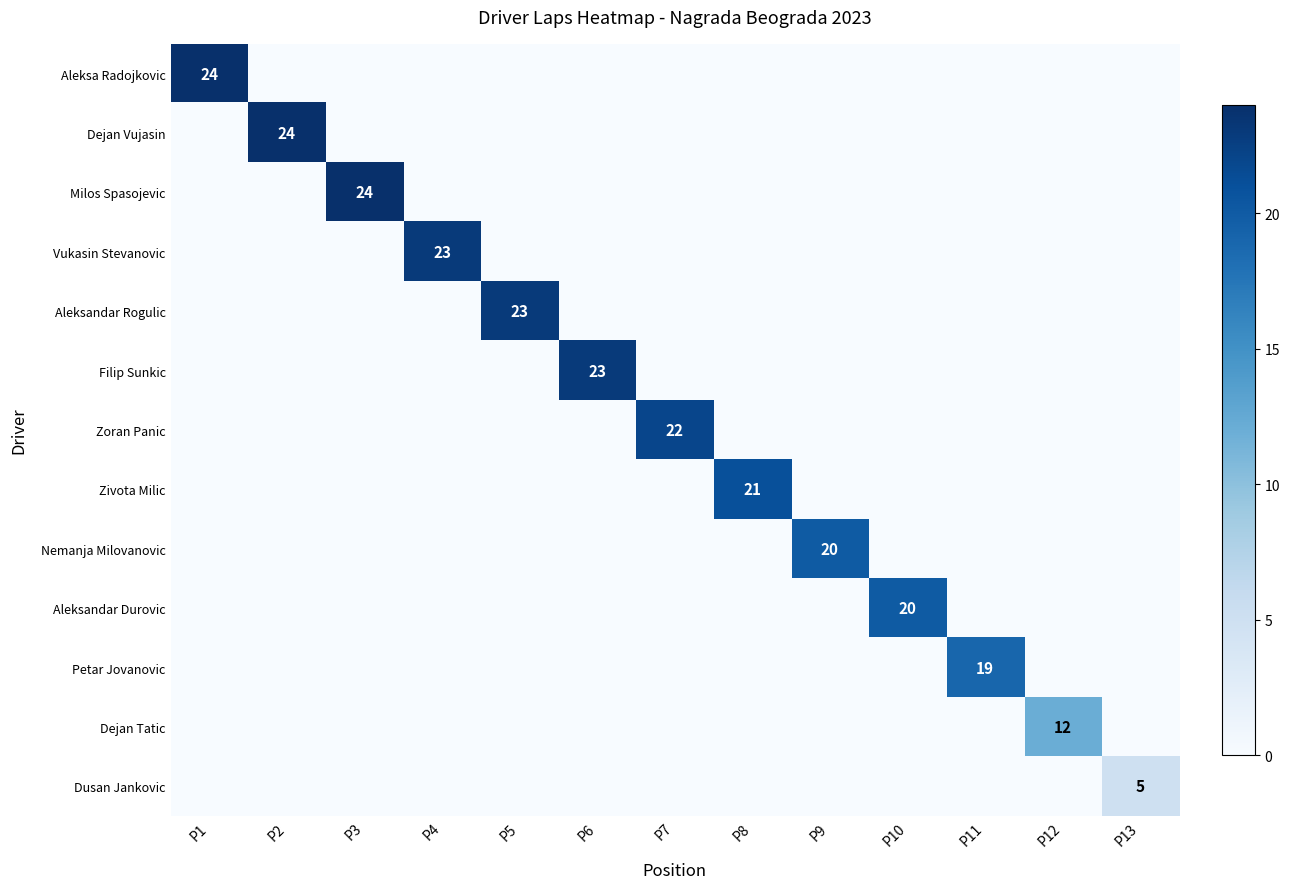

Rank the categories by Filip Sunkic value from lowest to highest.

P1, P2, P3, P4, P5, P7, P8, P9, P10, P11, P12, P13, P6